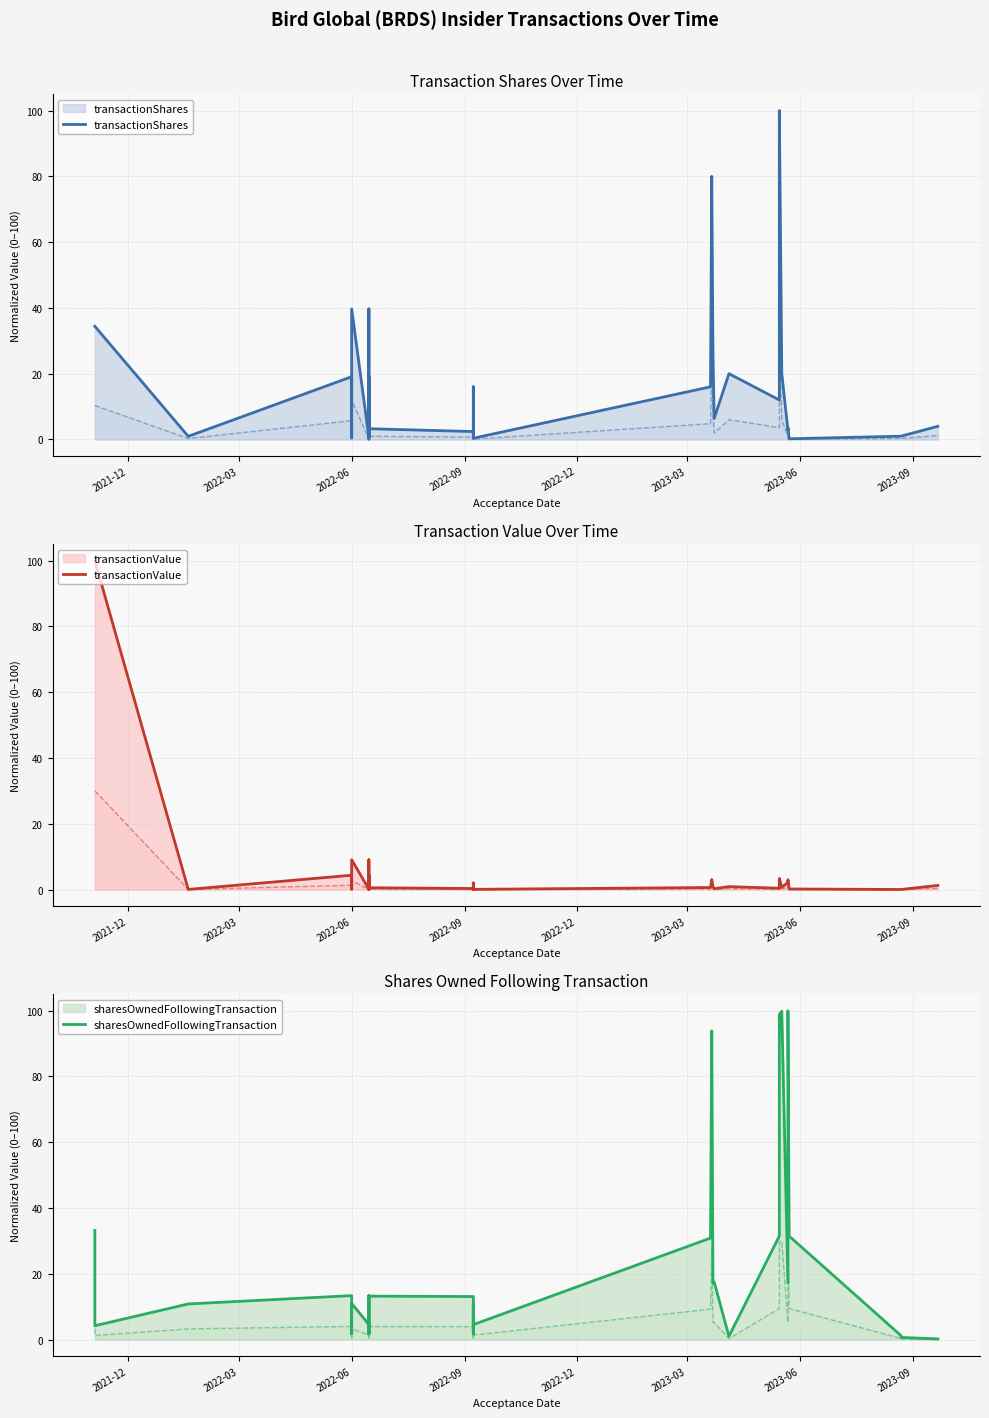

At which label is transactionValue closest to 50?

2022-06